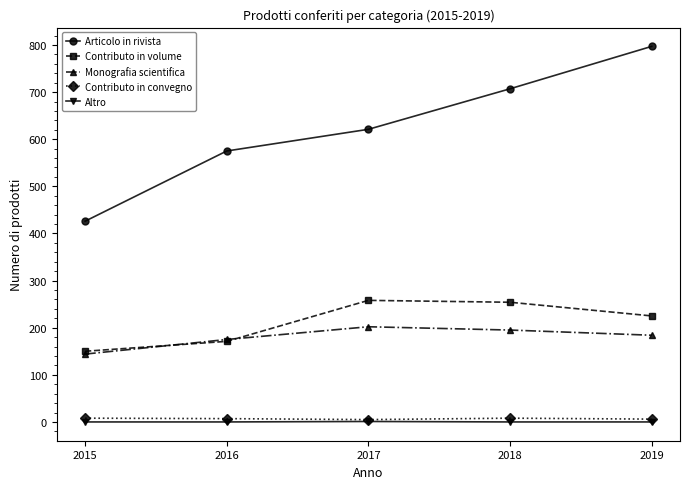

How many data points does each series have?

5